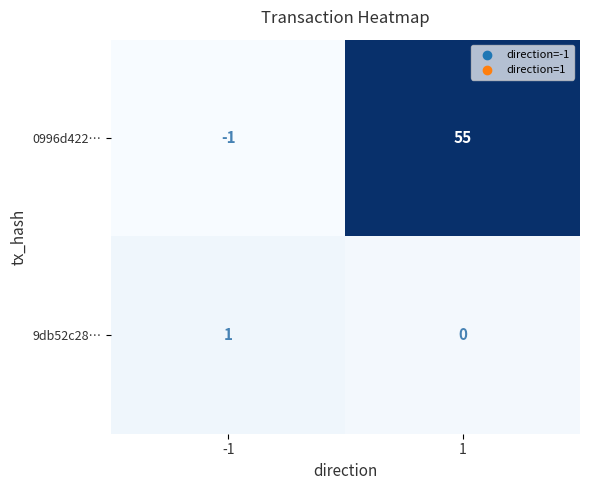

What is the difference between the highest and lowest values at 1?

55